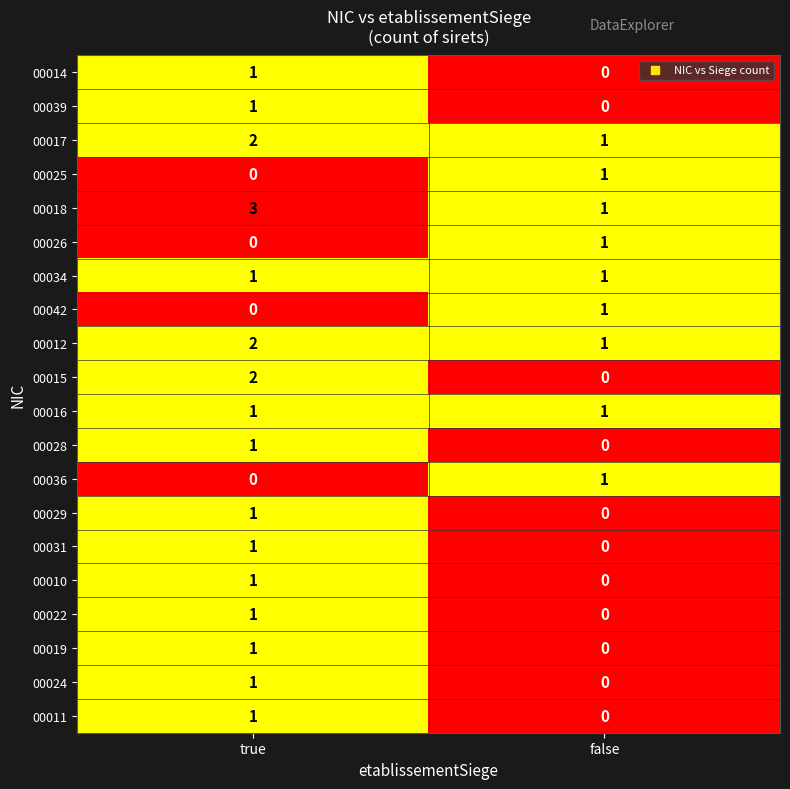

What is the difference between the highest and lowest values at true?

3